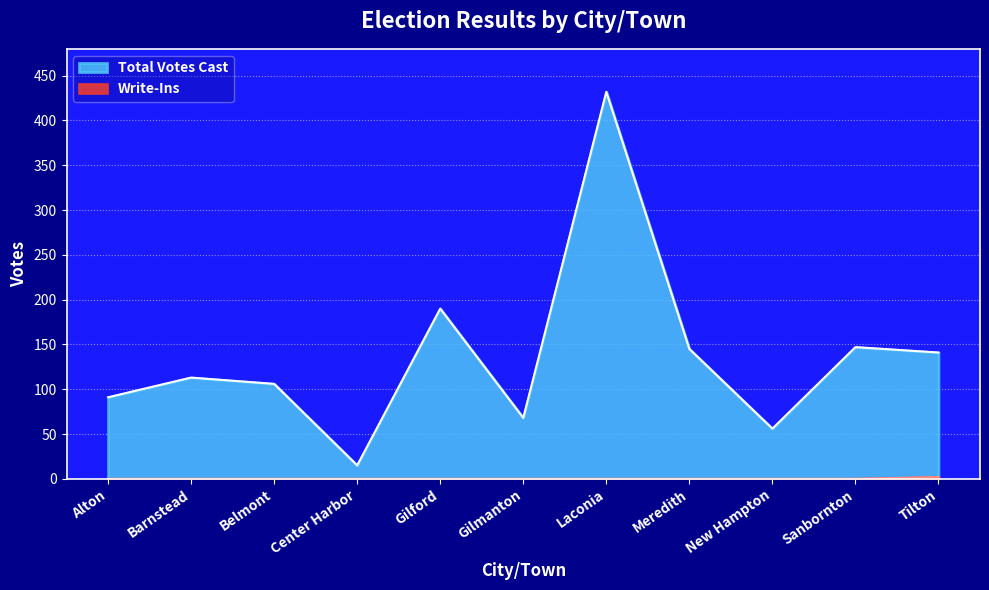

What is the highest value of the Total Votes Cast series?

432